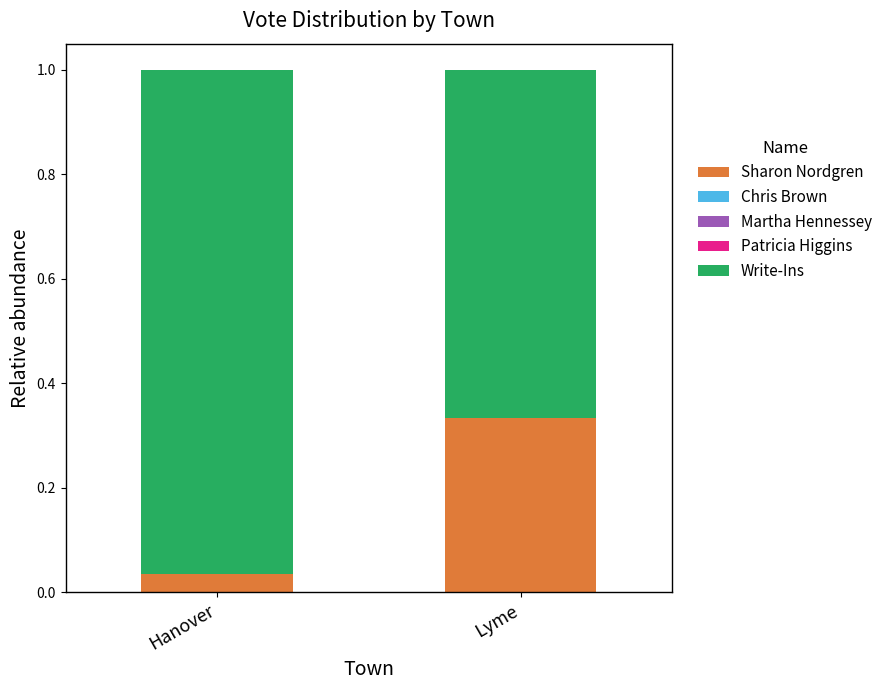

What is the sum of the Sharon Nordgren values at Hanover and Lyme?

0.4